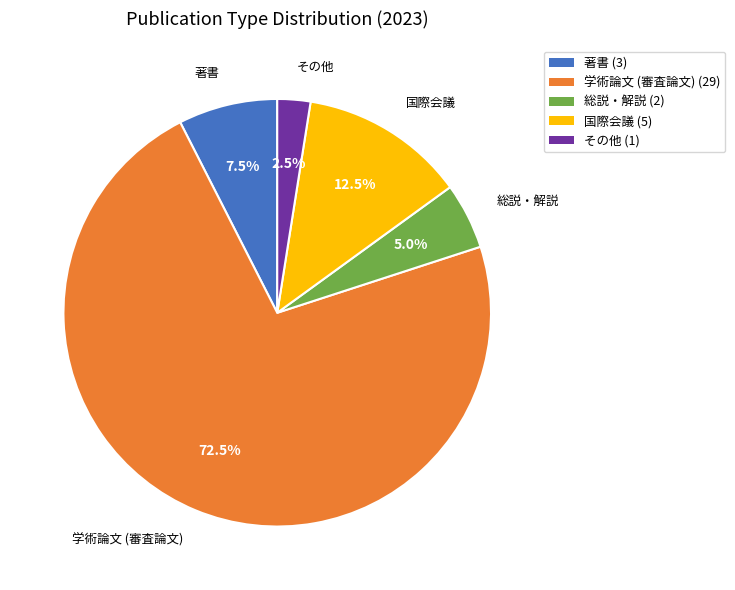

To the nearest percent, what is the combined percentage of 著書 and 国際会議?

20%